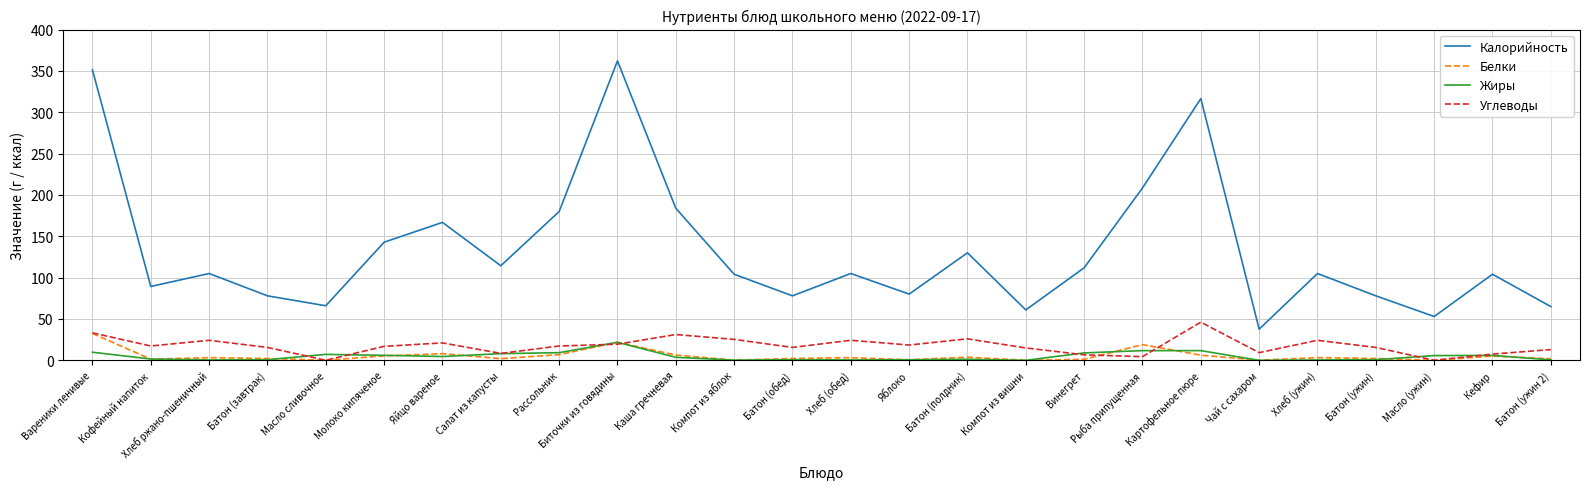

Between Масло сливочное and Картофельное пюре, which series saw the biggest shift?

Калорийность